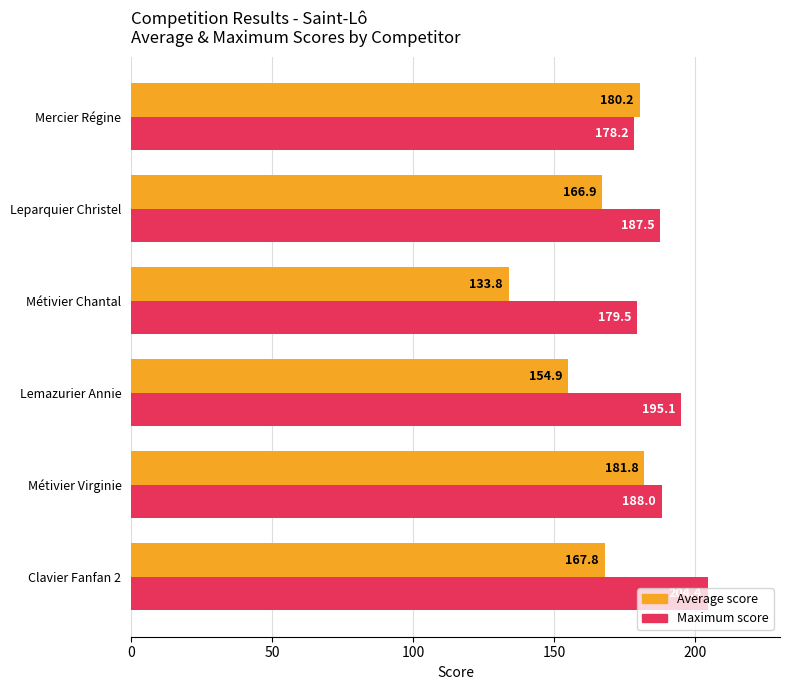

At which category does the chart reach its minimum across all series?

Métivier Chantal